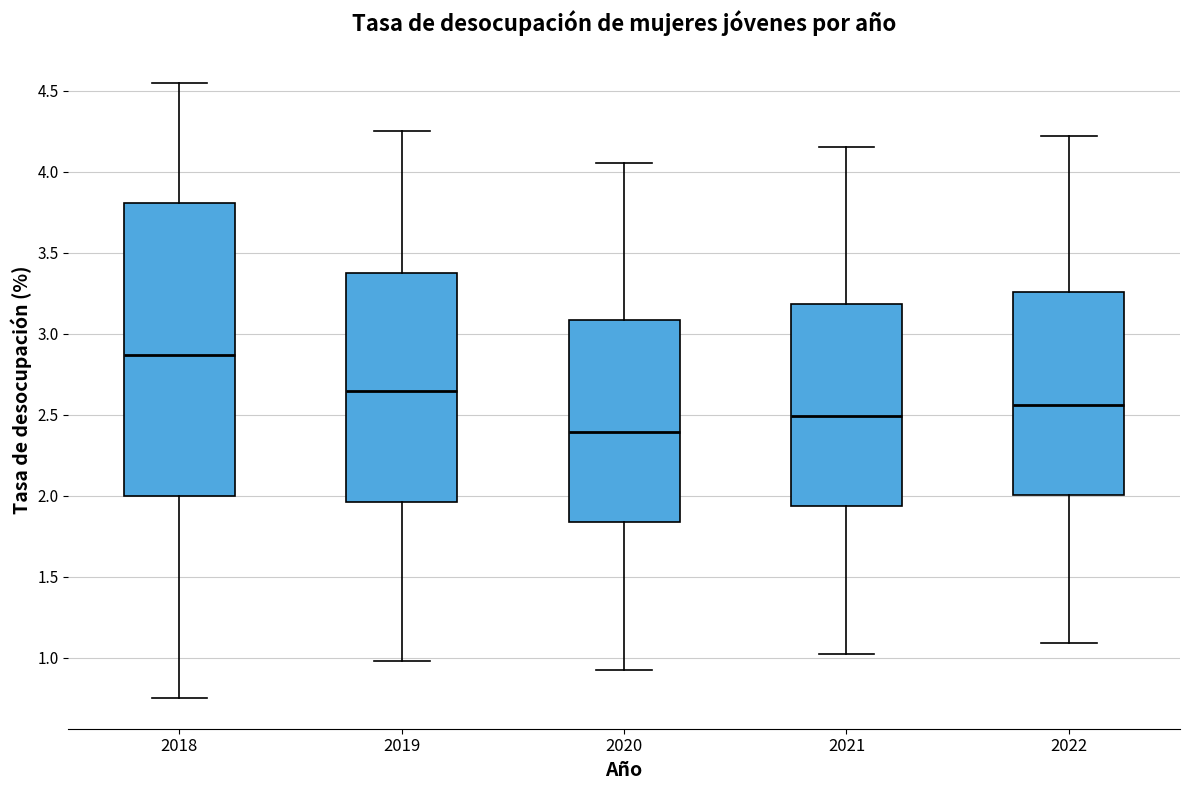

Where does the upper whisker of the box at x = 2019 end on the y-axis? The values are not printed on the chart, so give them approximately, as read against the axis.

4.25